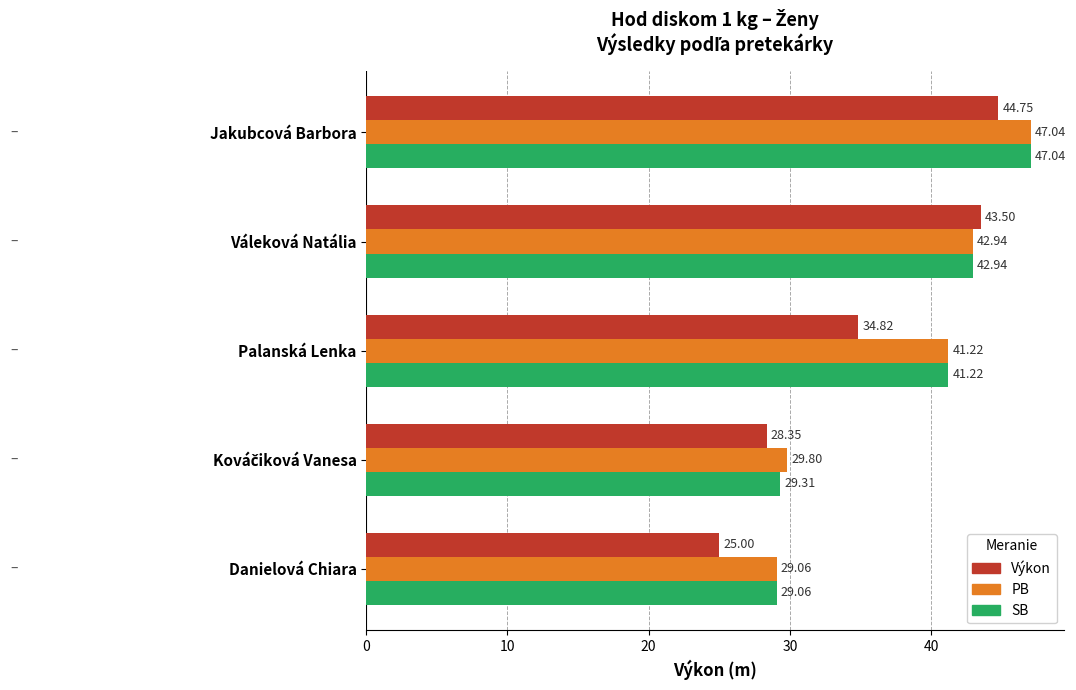

What is the lowest value of the SB series?

29.1